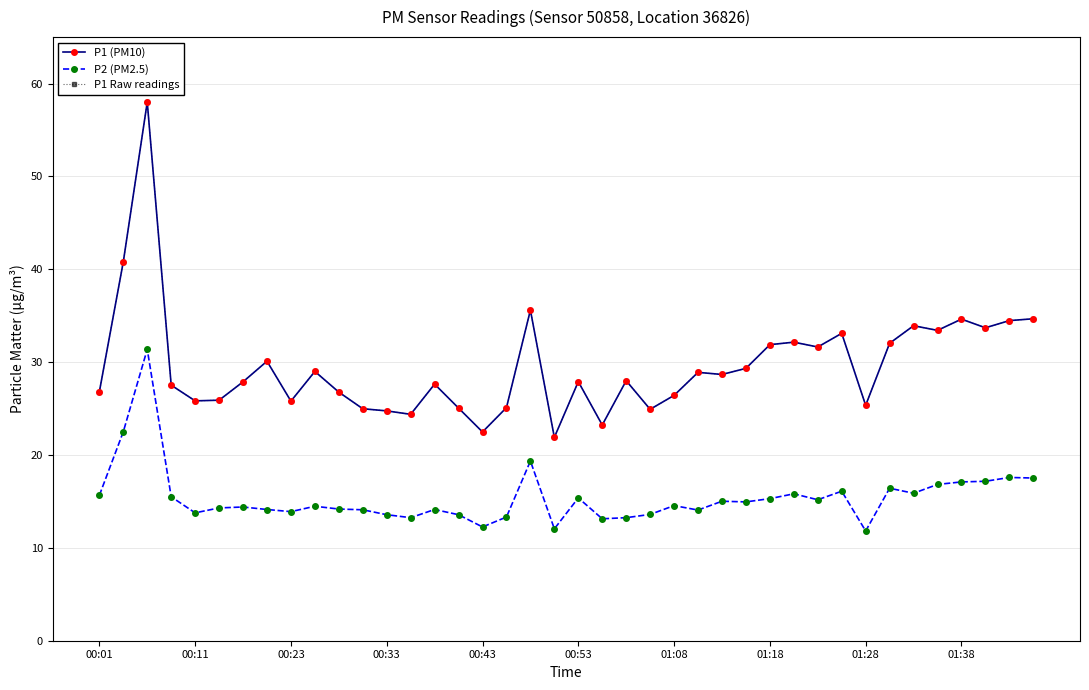

True or false: P2 (PM2.5) and P1 (PM10) intersect in this chart.

False